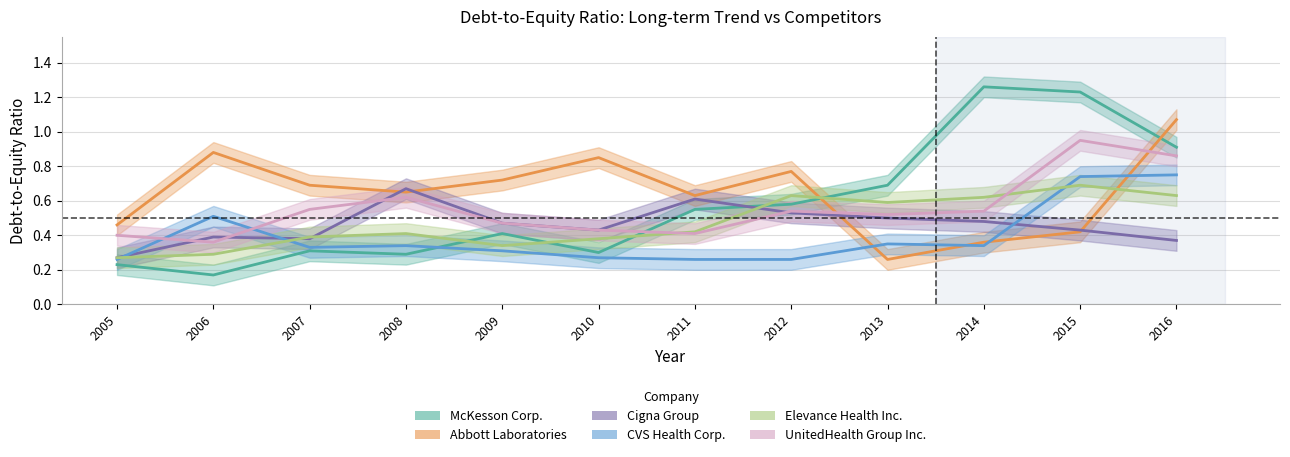

How many distinct data groups are displayed?

6